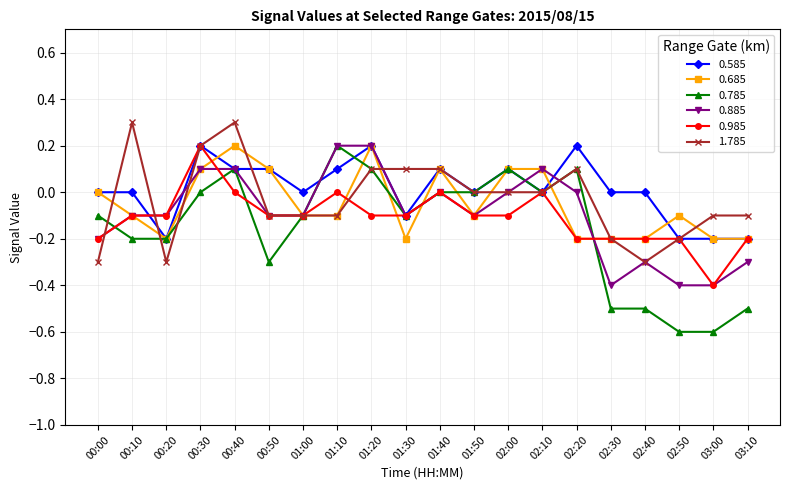

What is the smallest value displayed?

-0.6